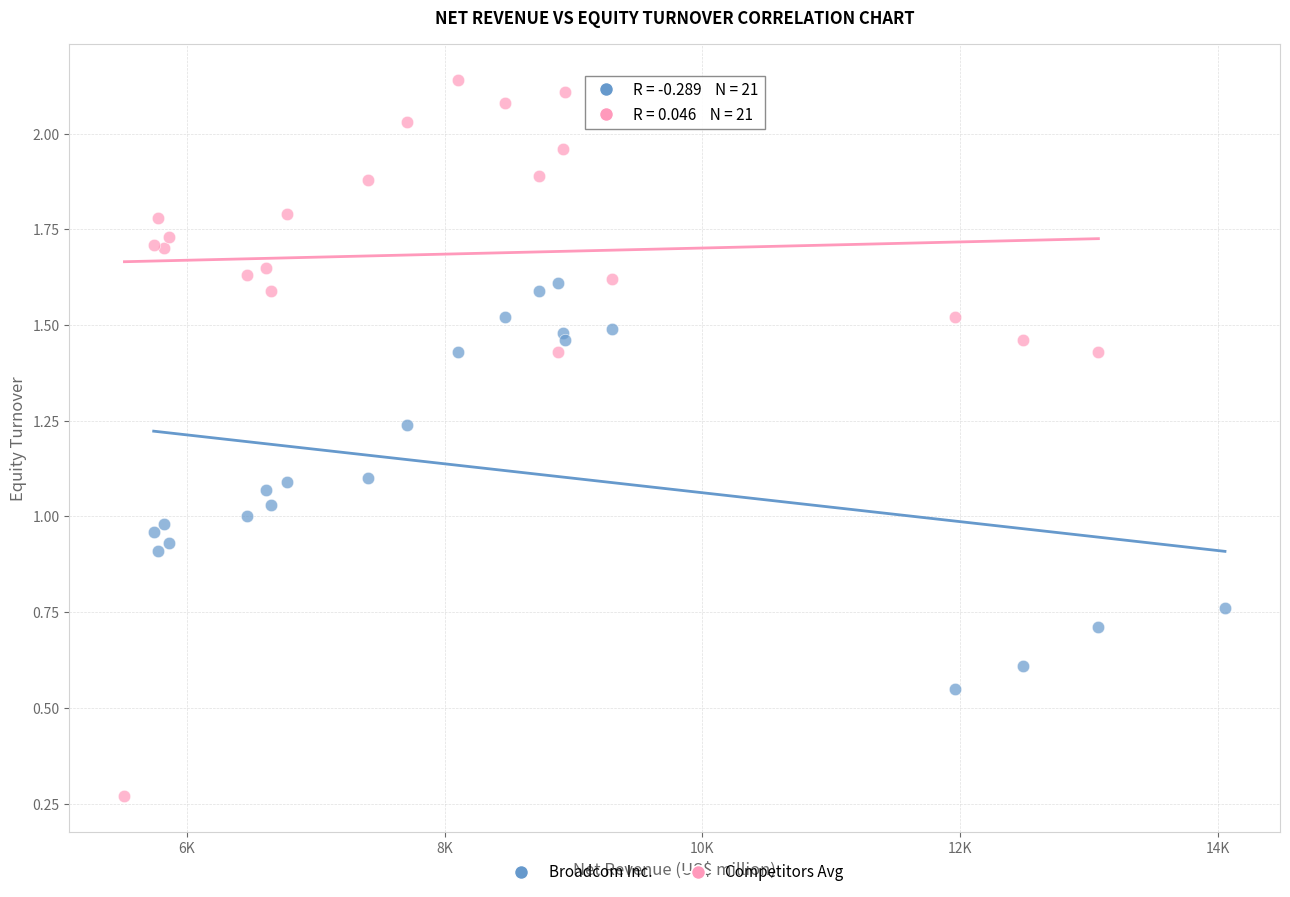

Which series reaches the maximum Y coordinate?

Competitors Avg